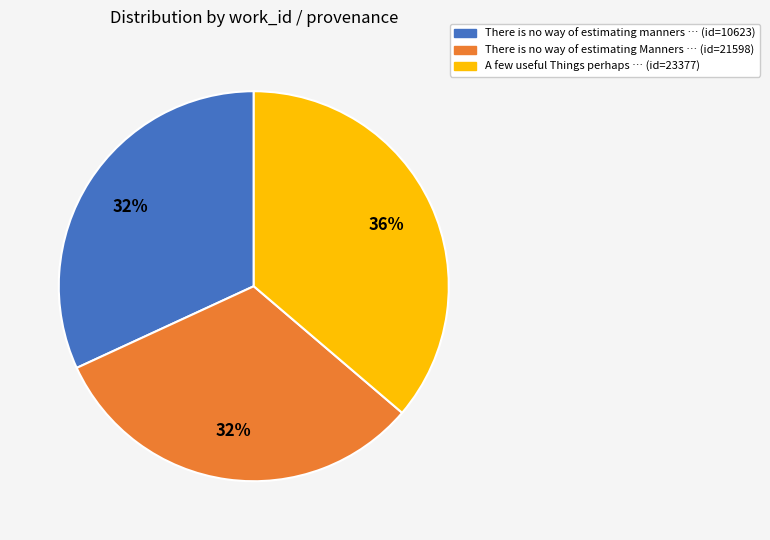

Is there any slice that represents more than half of the pie?

No